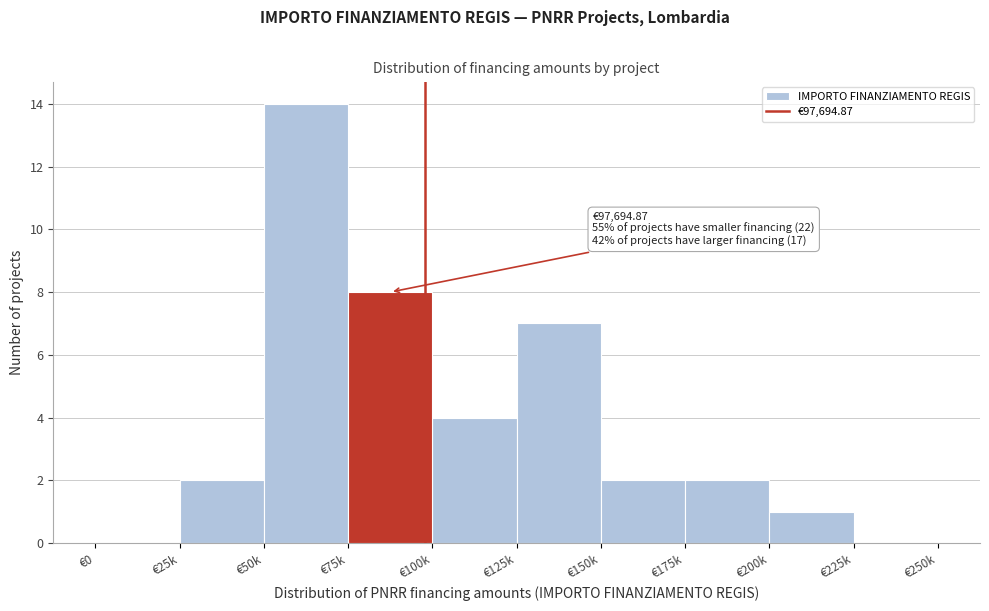

Reading left to right, extract all data points from this chart.

€0=0	€25k=2	€50k=14	€75k=8	€100k=4	€125k=7	€150k=2	€175k=2	€200k=1	€225k=0